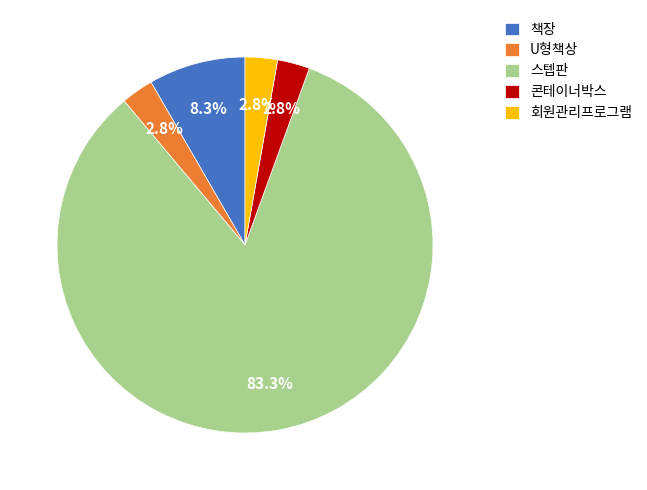

To the nearest percent, what percentage of the pie is 책장?

8%